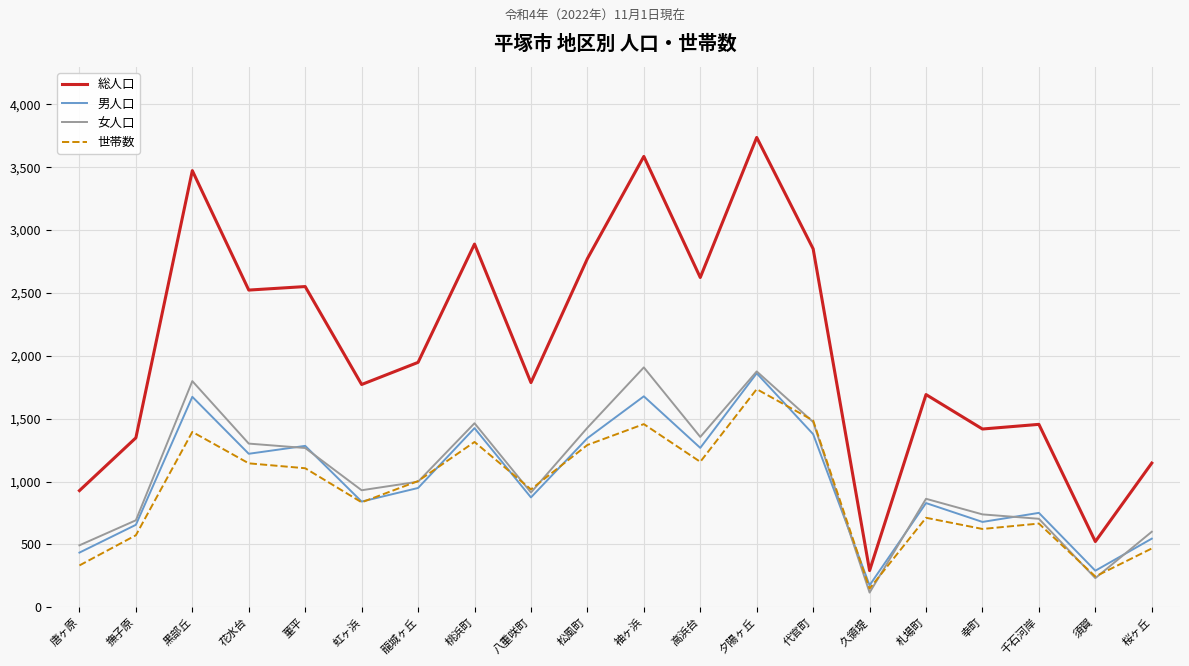

What position from the right is 久領堤?

6